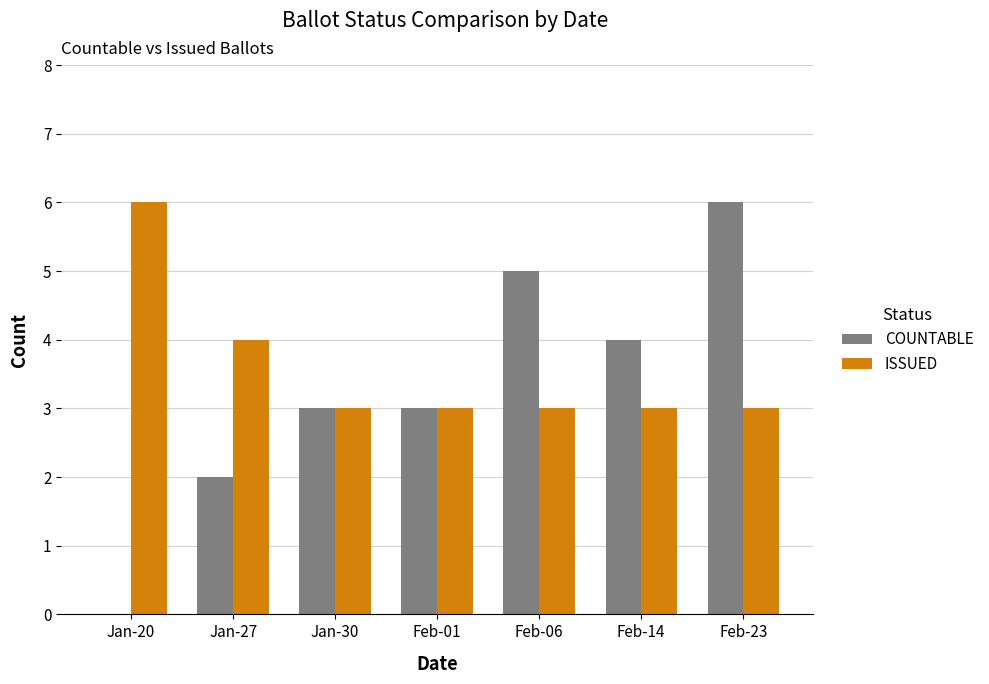

What are all the series names shown in the legend?

COUNTABLE, ISSUED